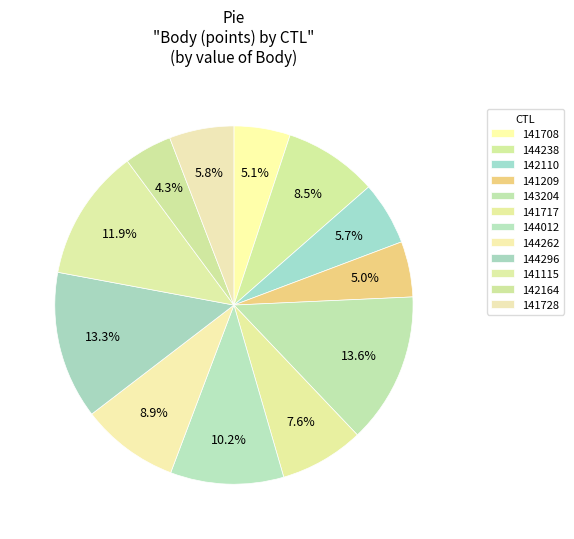

How many slices are in this pie chart?

12